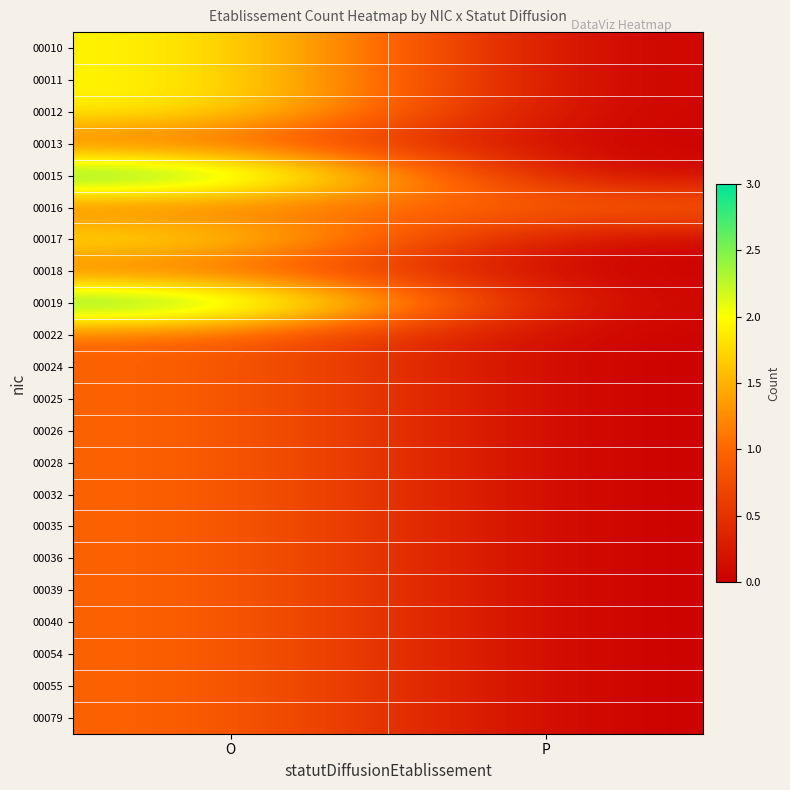

What is the spread (max minus min) of values at P?

1